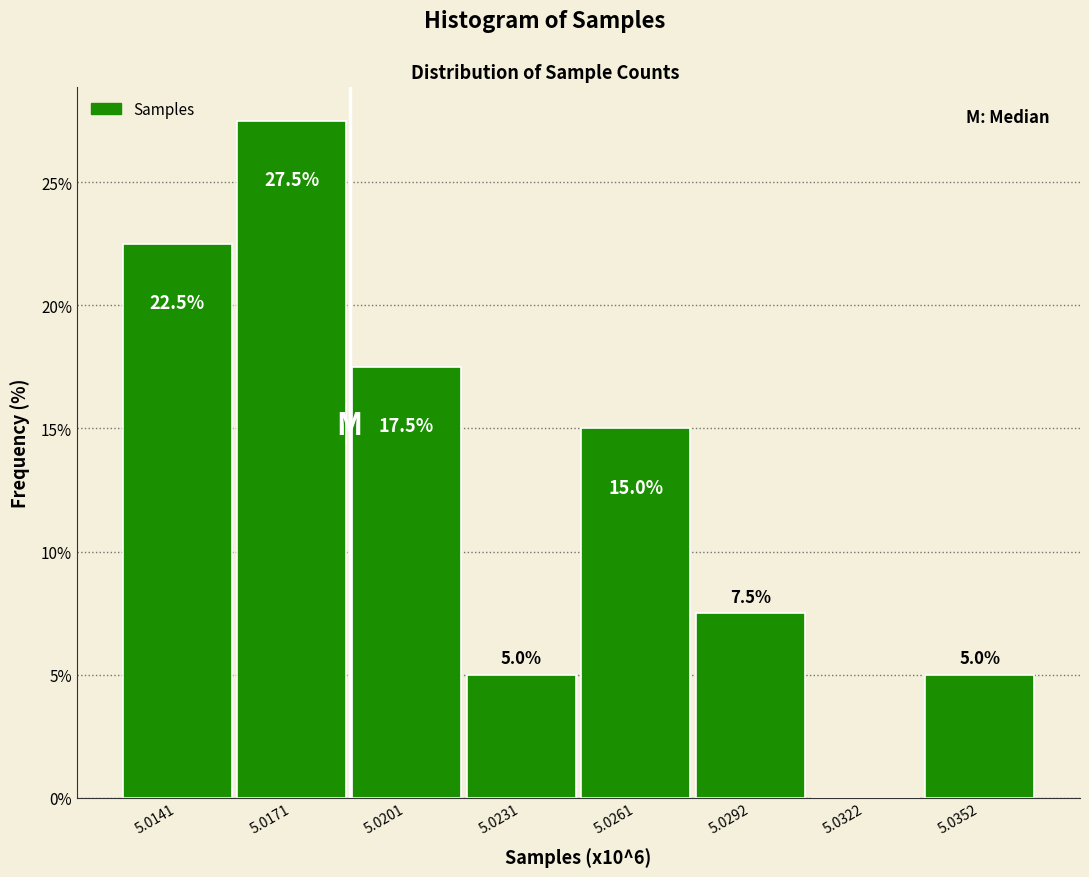

Reading left to right, transcribe all the data shown in this chart.

5.0141=22.5	5.0171=27.5	5.0201=17.5	5.0231=5.0	5.0261=15.0	5.0292=7.5	5.0322=0.0	5.0352=5.0